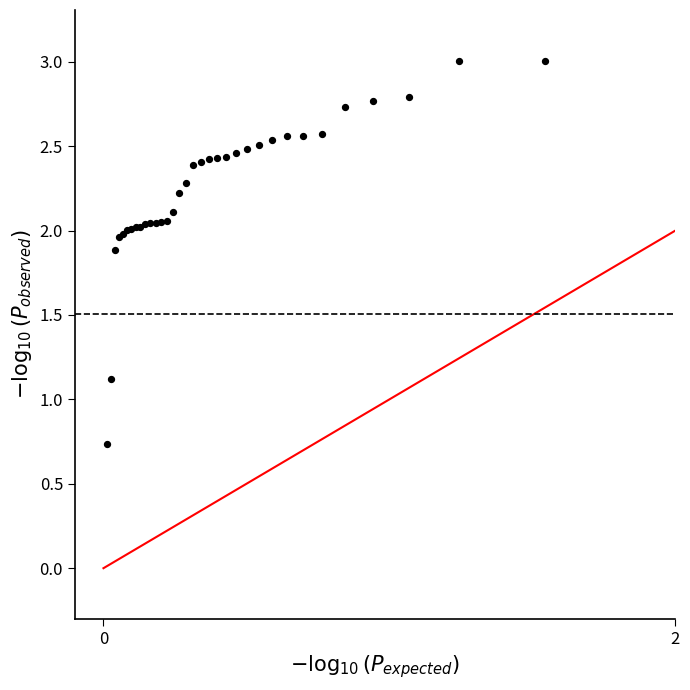

What Y value in the scatter plot is closest to 1?

1.1